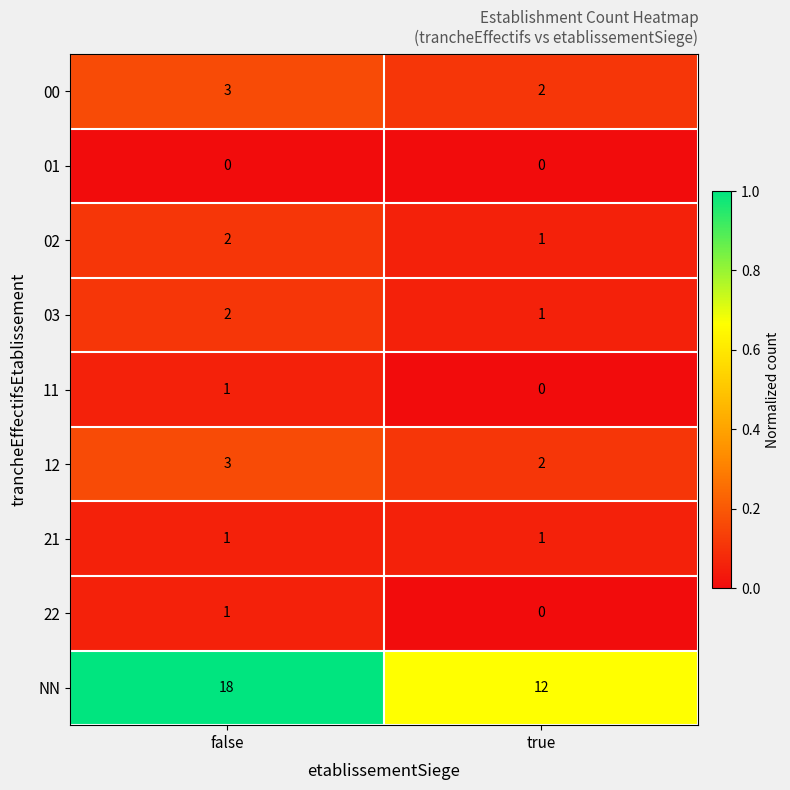

What is the sum of the NN values at true and false?

30